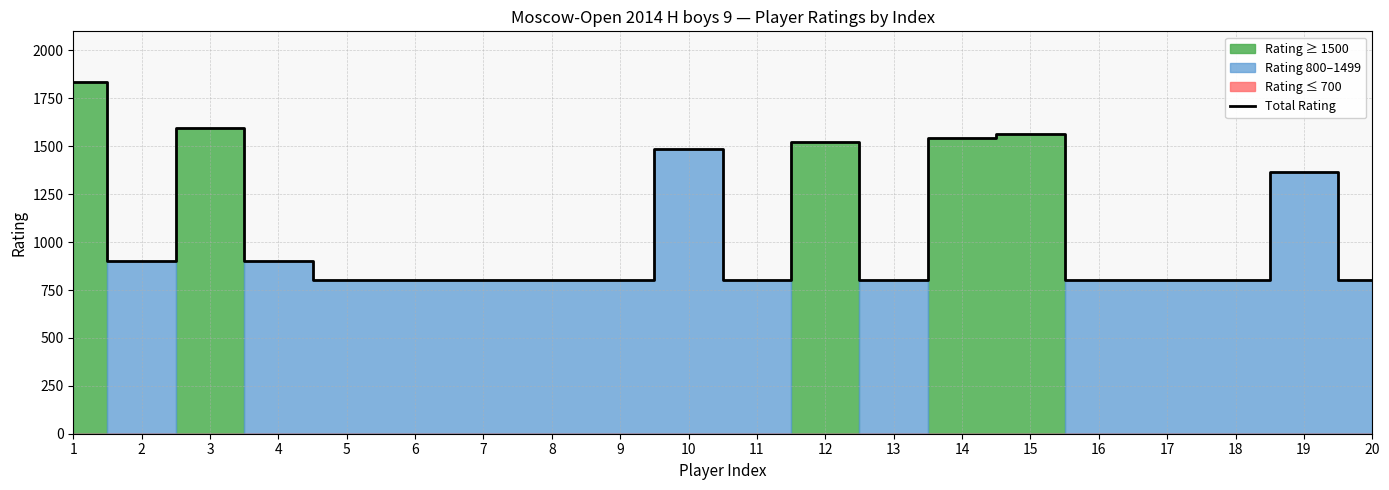

Is it true that the value at 12 is 2623?

False